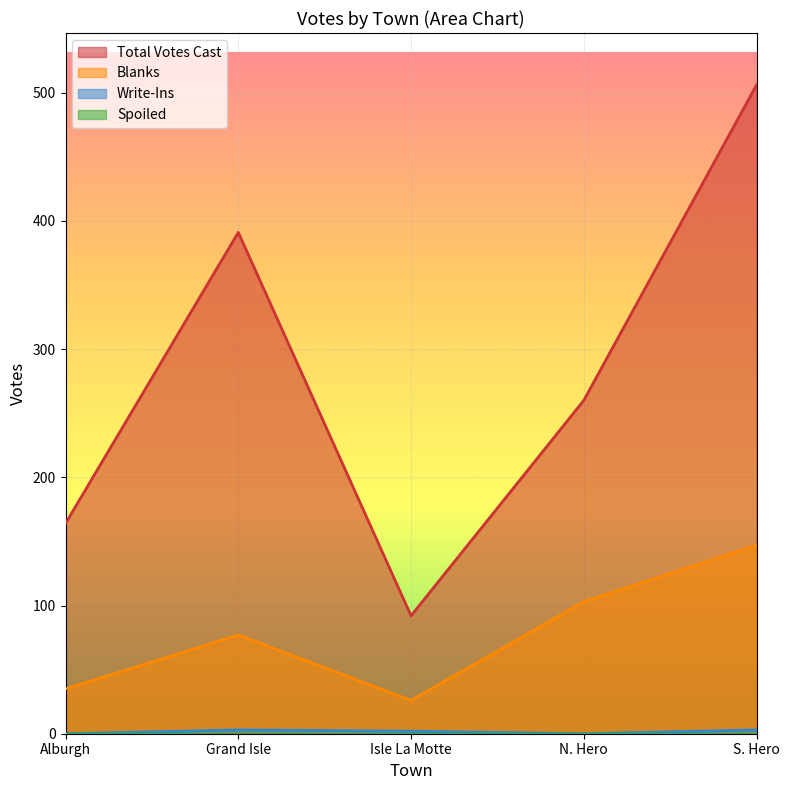

How many lines are shown in the chart?

4